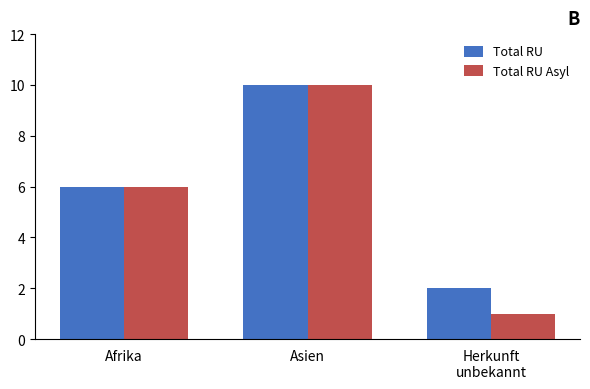

What are all the series names shown in the legend?

Total RU, Total RU Asyl